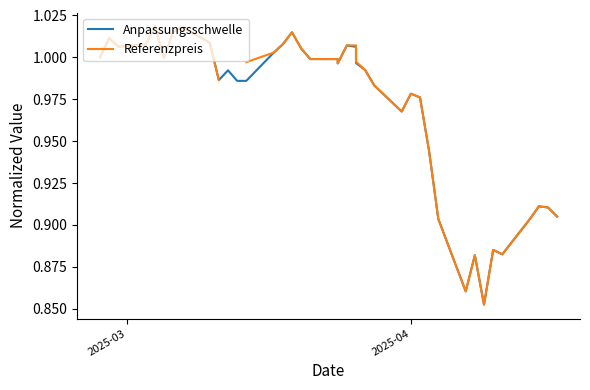

What is the smallest value displayed?

0.9